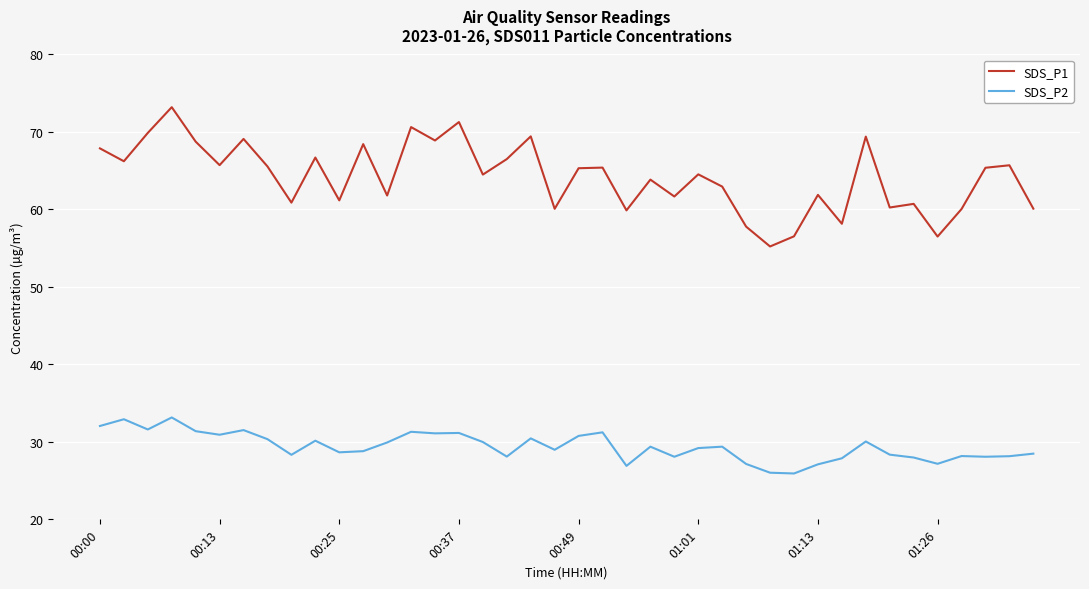

Which series has the largest range (max minus min)?

SDS_P1